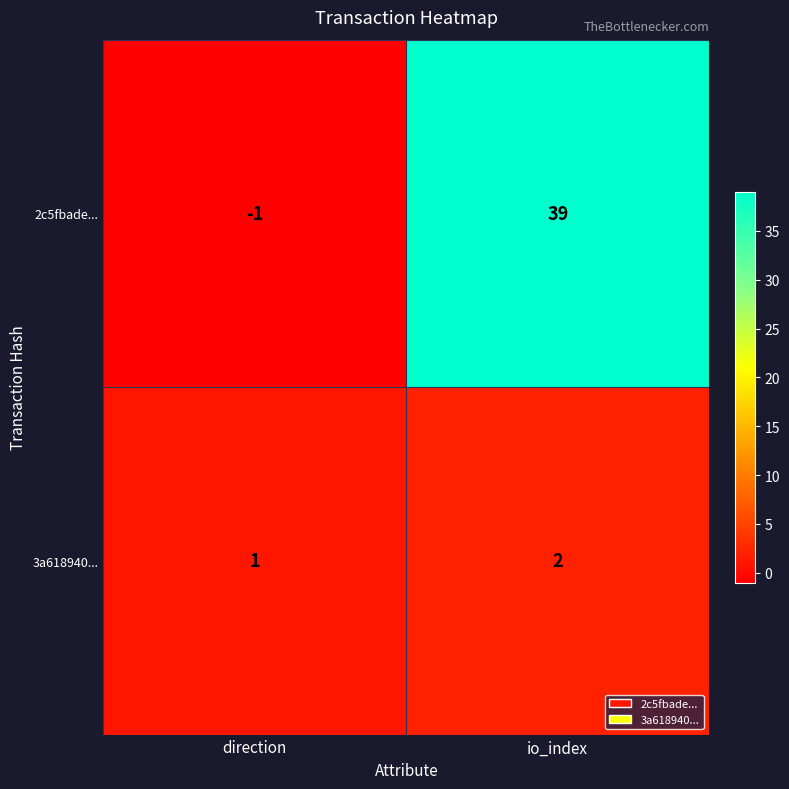

The value of 3a618940... at io_index is 2. True or false?

True